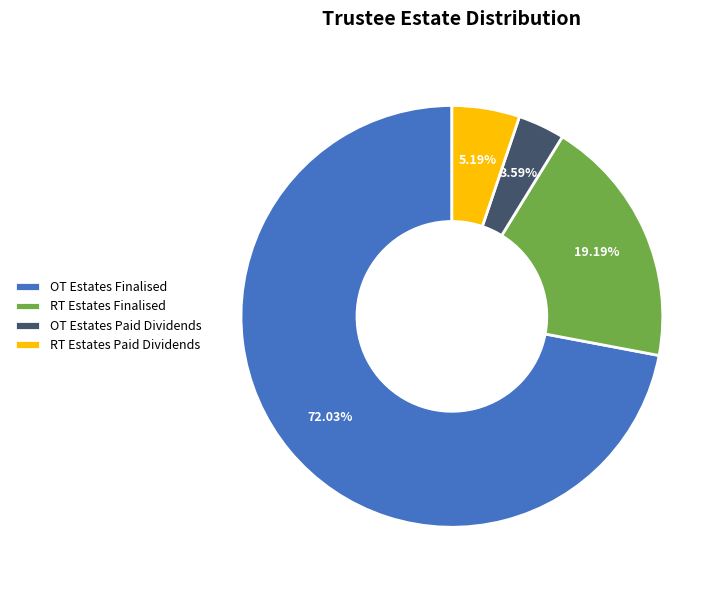

To the nearest percent, what is the difference between the largest and smallest slice percentages?

68%